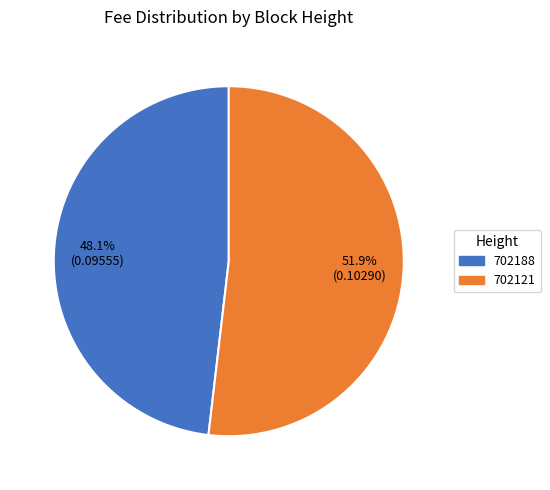

To the nearest percent, what is the average slice percentage?

50%